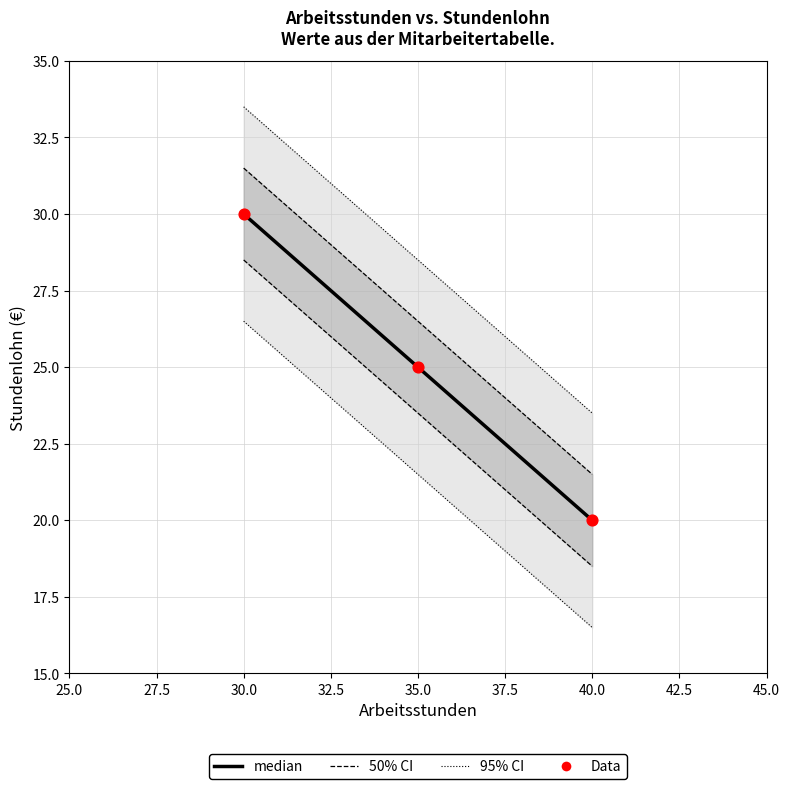

What is the ratio of the value at 30 to the value at 40?

1.5